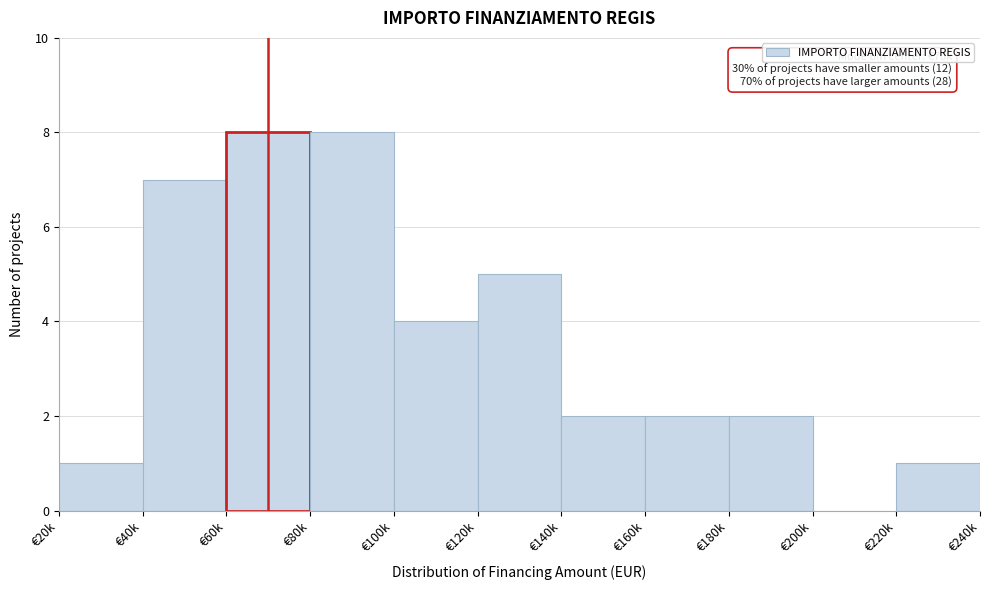

Reading left to right, extract all data points from this chart.

€20k=1	€40k=7	€60k=8	€80k=8	€100k=4	€120k=5	€140k=2	€160k=2	€180k=2	€200k=0	€220k=1